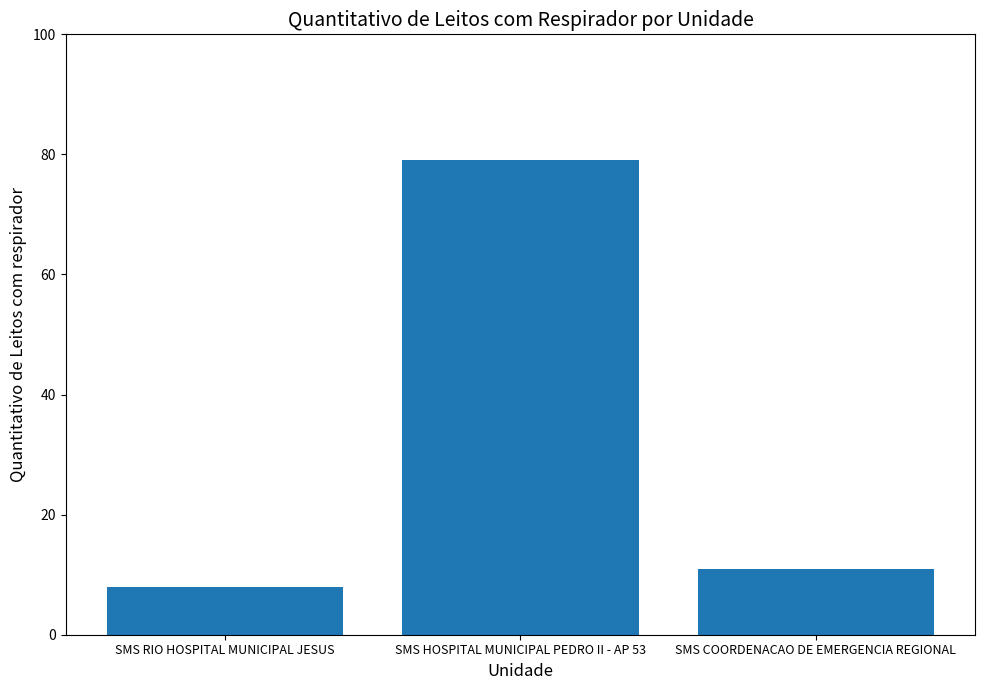

Reading left to right, transcribe all the data shown in this chart.

SMS RIO HOSPITAL MUNICIPAL JESUS=8	SMS HOSPITAL MUNICIPAL PEDRO II - AP 53=79	SMS COORDENACAO DE EMERGENCIA REGIONAL=11